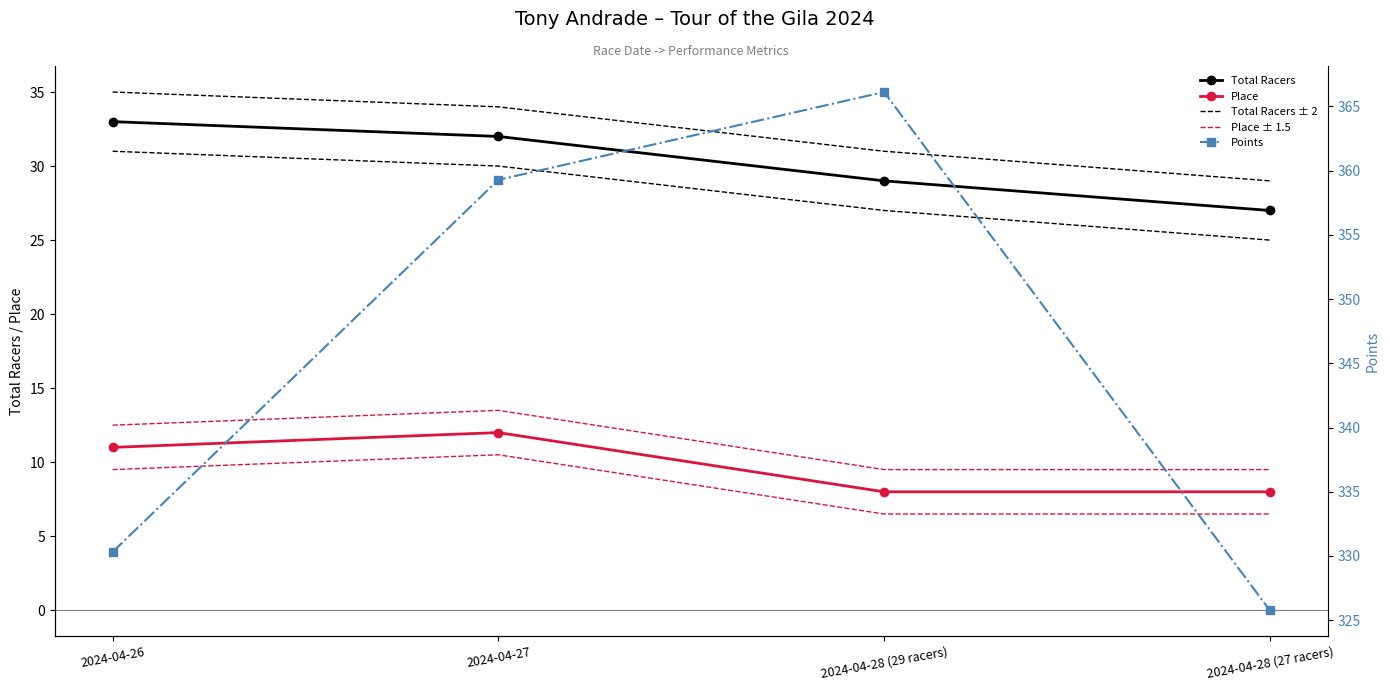

Is it true that Total Racers equals 29.0 at 2024-04-28 (29 racers)?

True